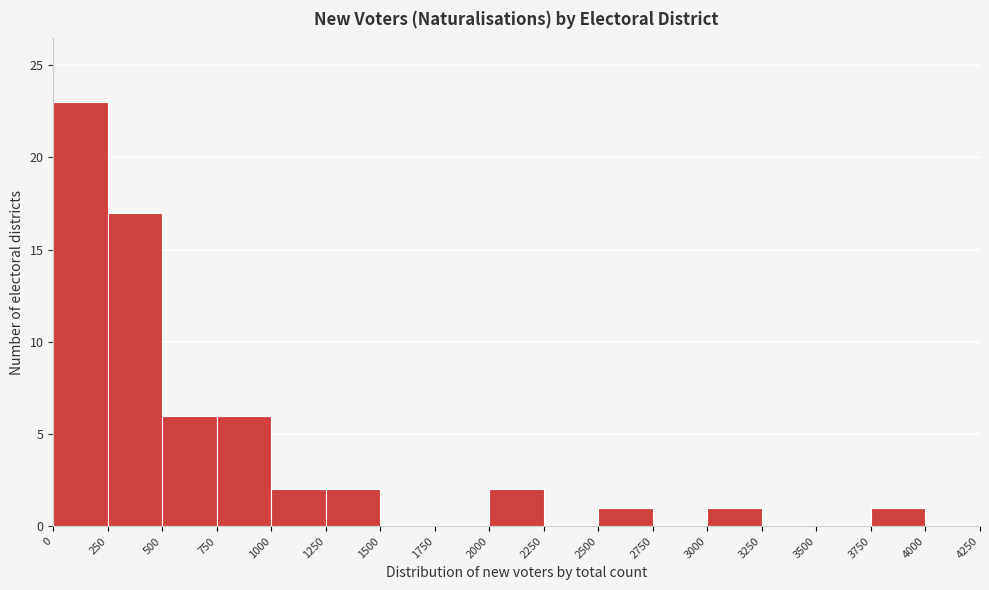

Reading left to right, transcribe this chart: for each bar, give the range it covers on the x-axis and its height. The values are not printed on the chart, so give them approximately, as read against the axis.

0 to 250: 23
250 to 500: 17
500 to 750: 6
750 to 1000: 6
1000 to 1250: 2
1250 to 1500: 2
1500 to 1750: 0
1750 to 2000: 0
2000 to 2250: 2
2250 to 2500: 0
2500 to 2750: 1
2750 to 3000: 0
3000 to 3250: 1
3250 to 3500: 0
3500 to 3750: 0
3750 to 4000: 1
4000 to 4250: 0